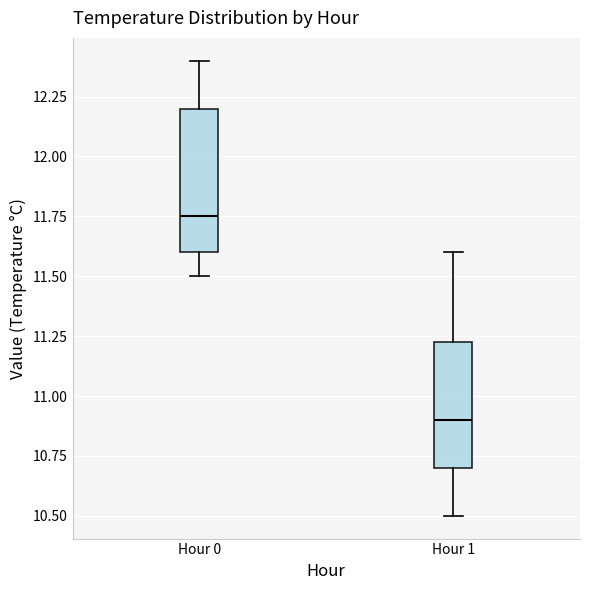

Comparing the boxes themselves (not the whiskers), which one is the tallest?

Hour 0